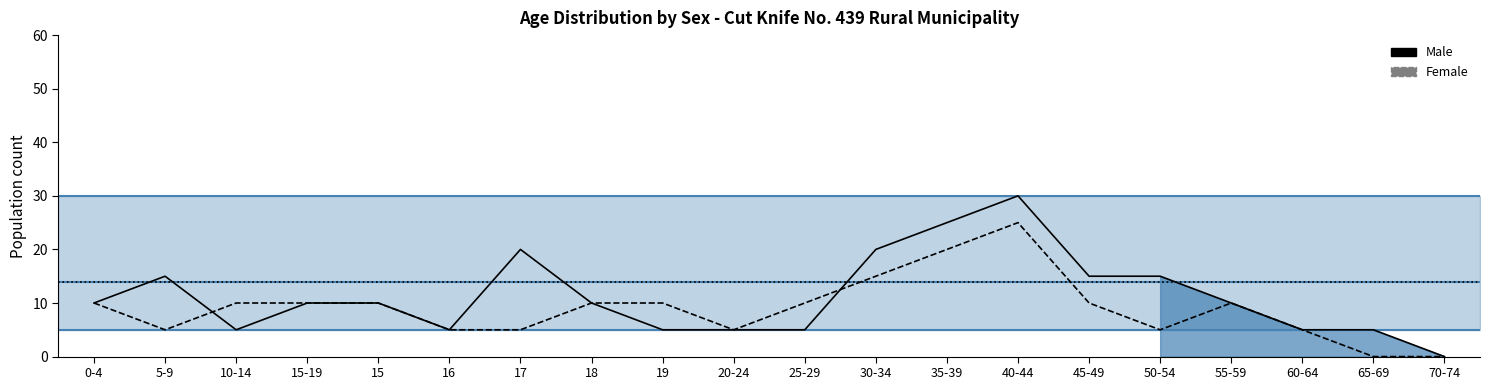

What is the difference between the second highest and second lowest values in the Female series?

20